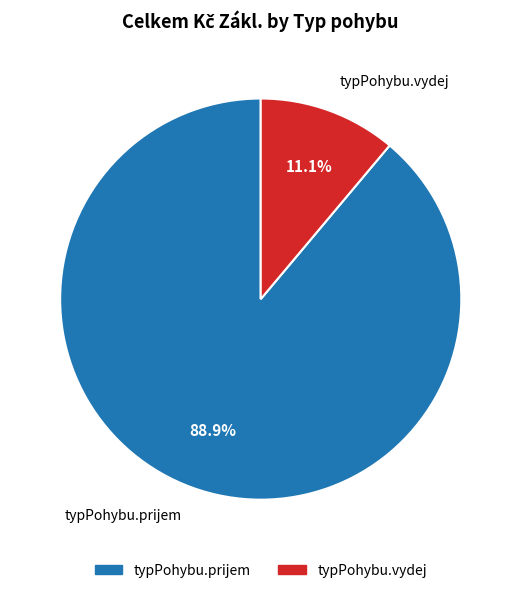

Is it true that typPohybu.vydej is 1% of the pie?

False